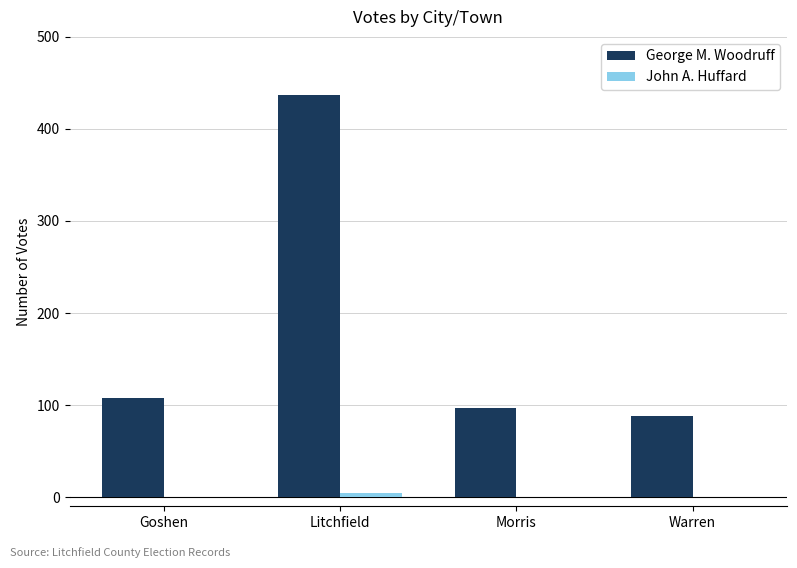

Count the number of data series in this chart.

2